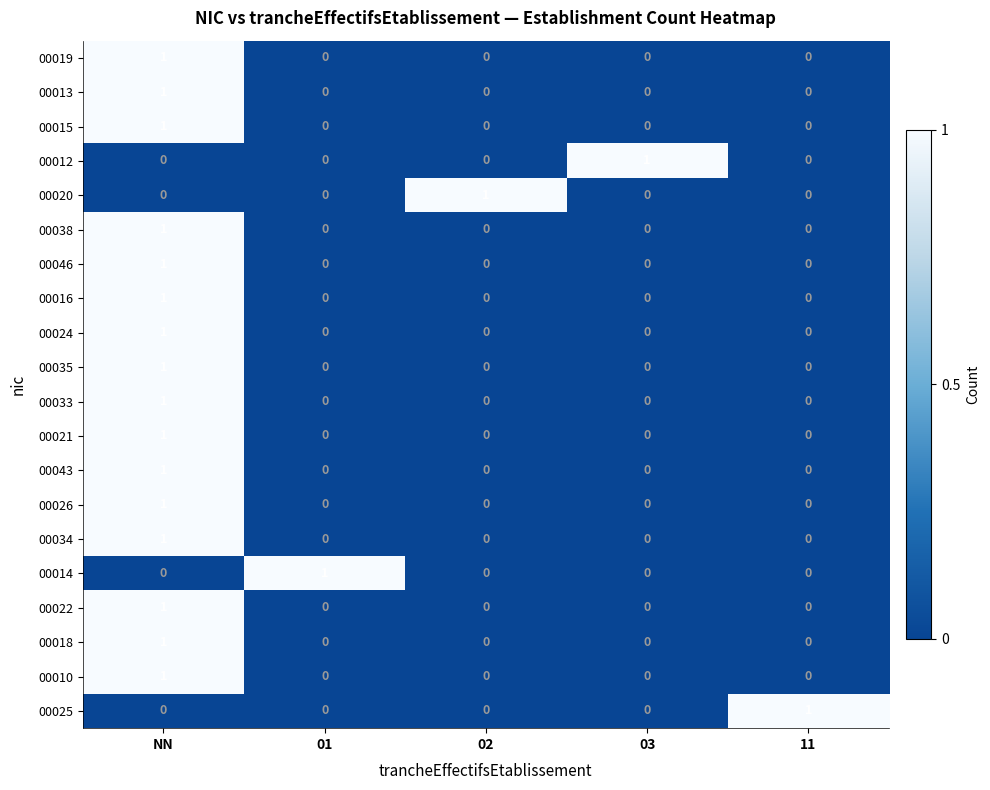

At which label does 00024 reach its peak?

NN